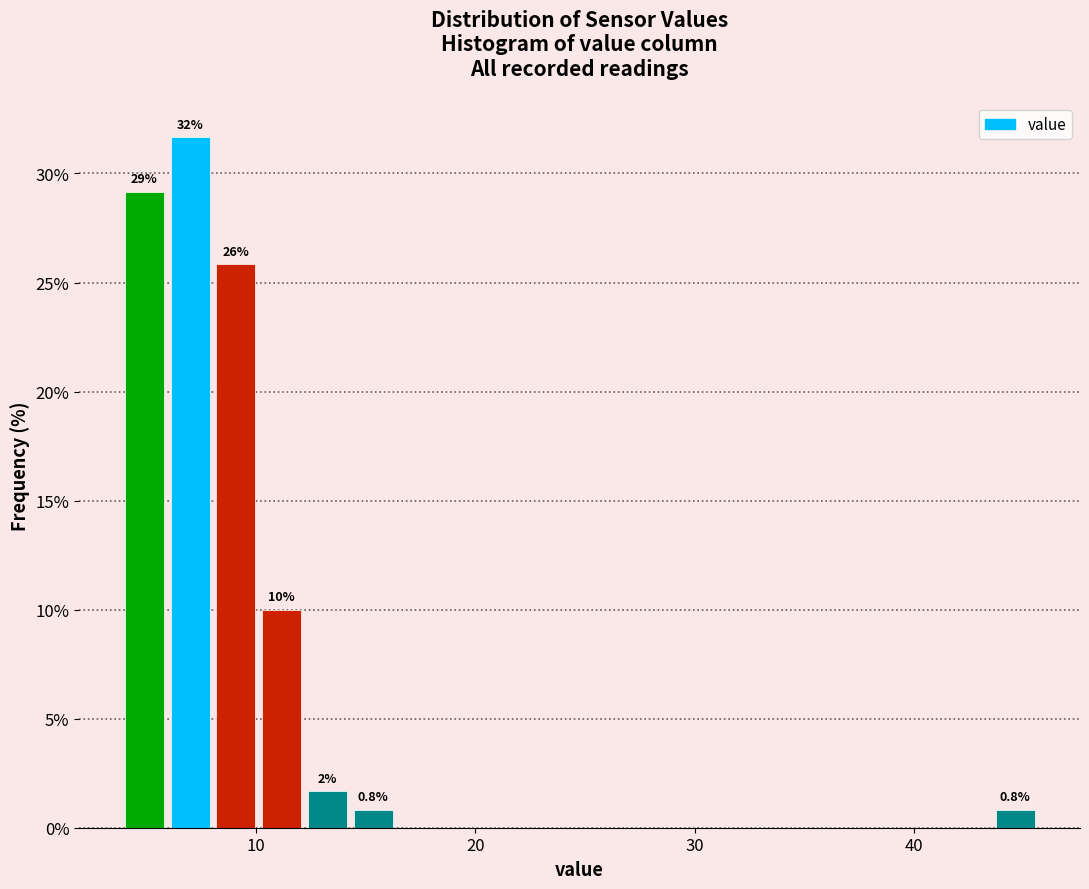

Read against the x-axis, roughly where is the centre of the tallest bar?

7